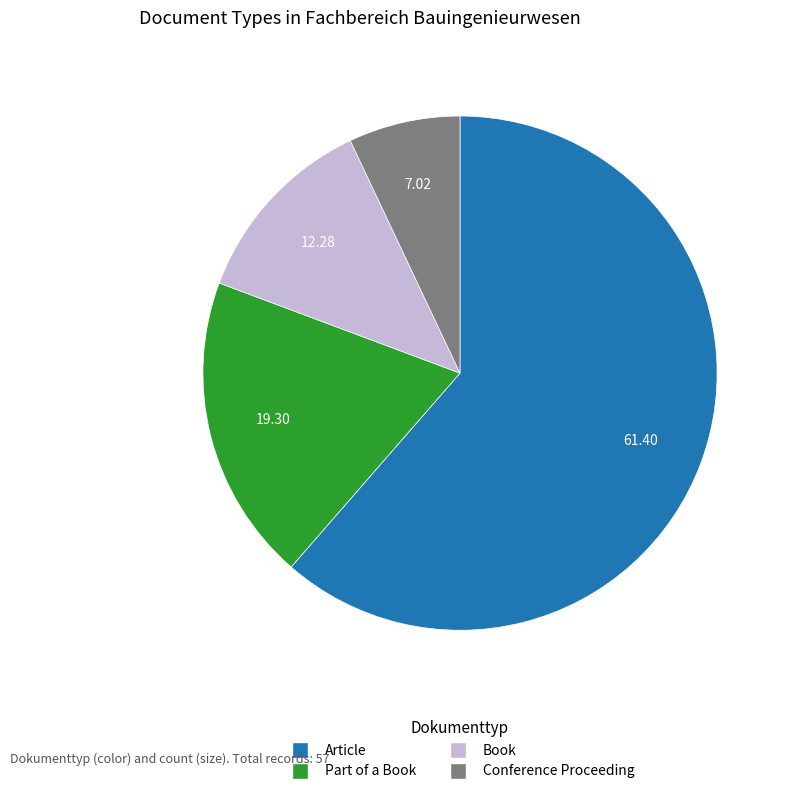

Is there a majority slice in this chart?

Yes